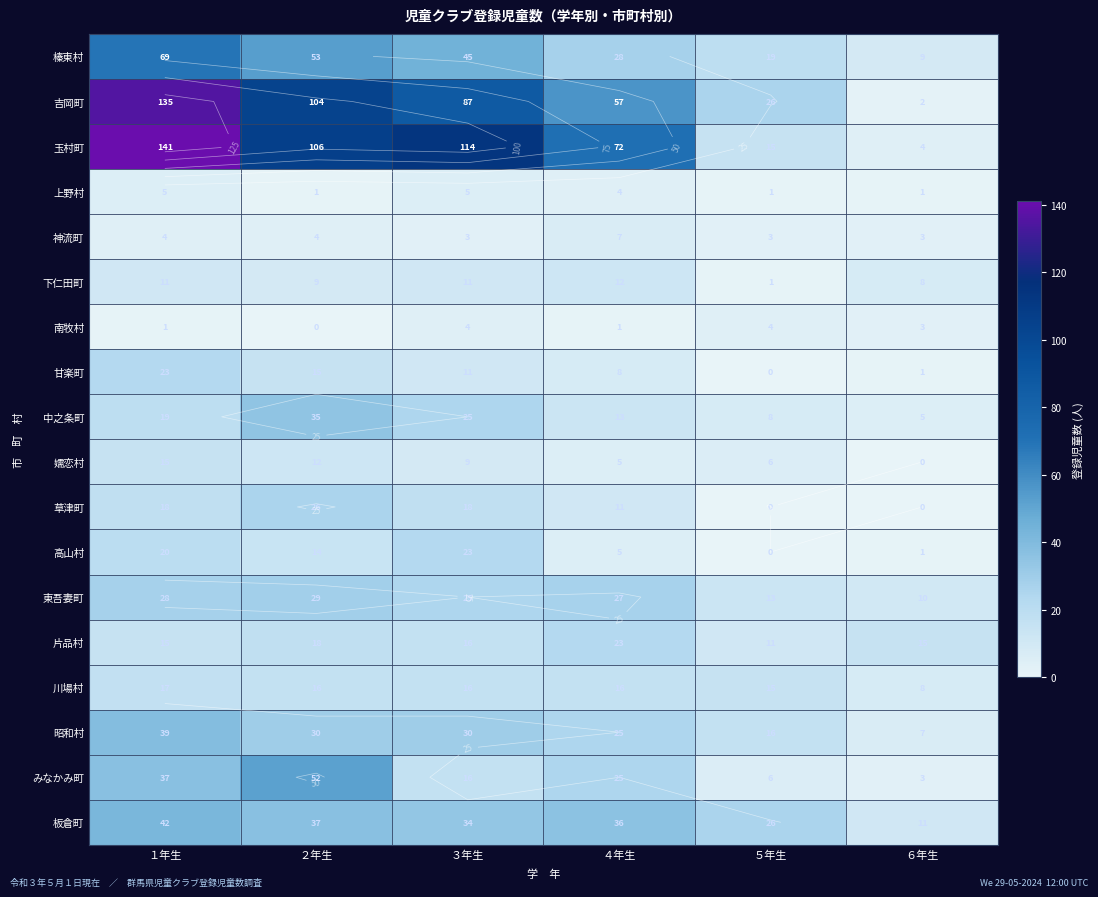

At which category does the chart reach its peak across all series?

１年生